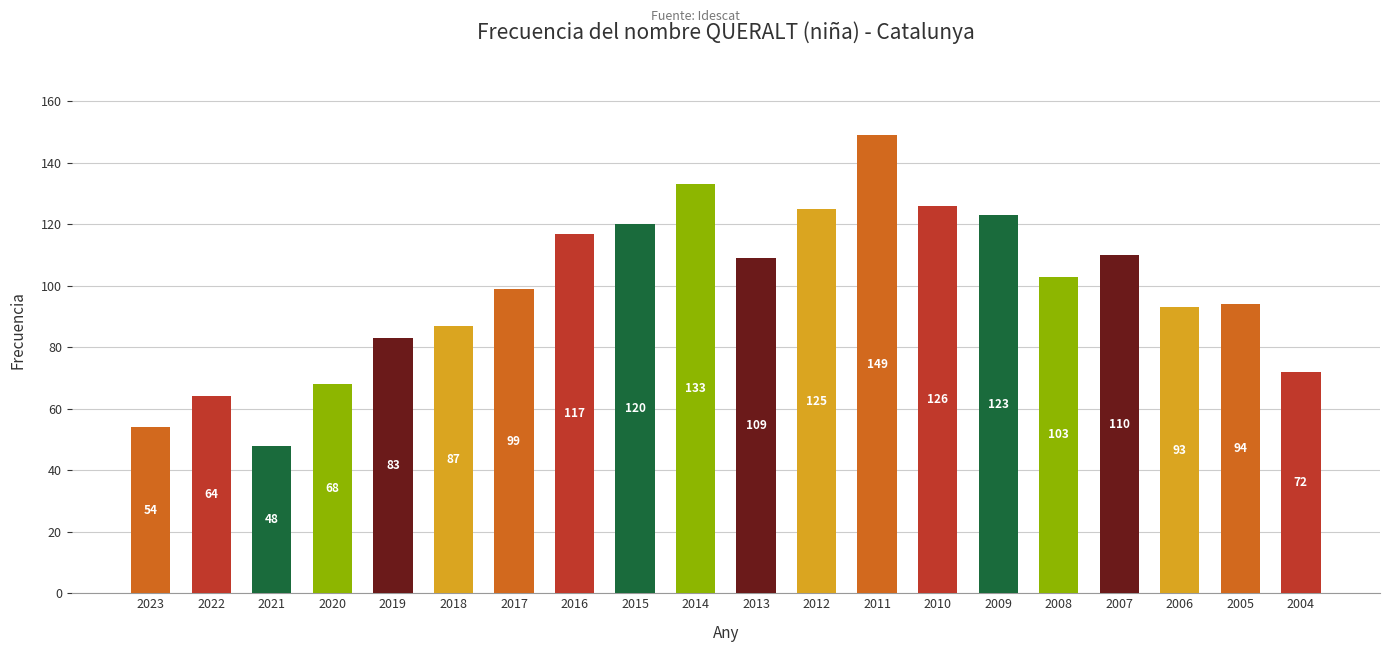

Are the bars horizontal?

No